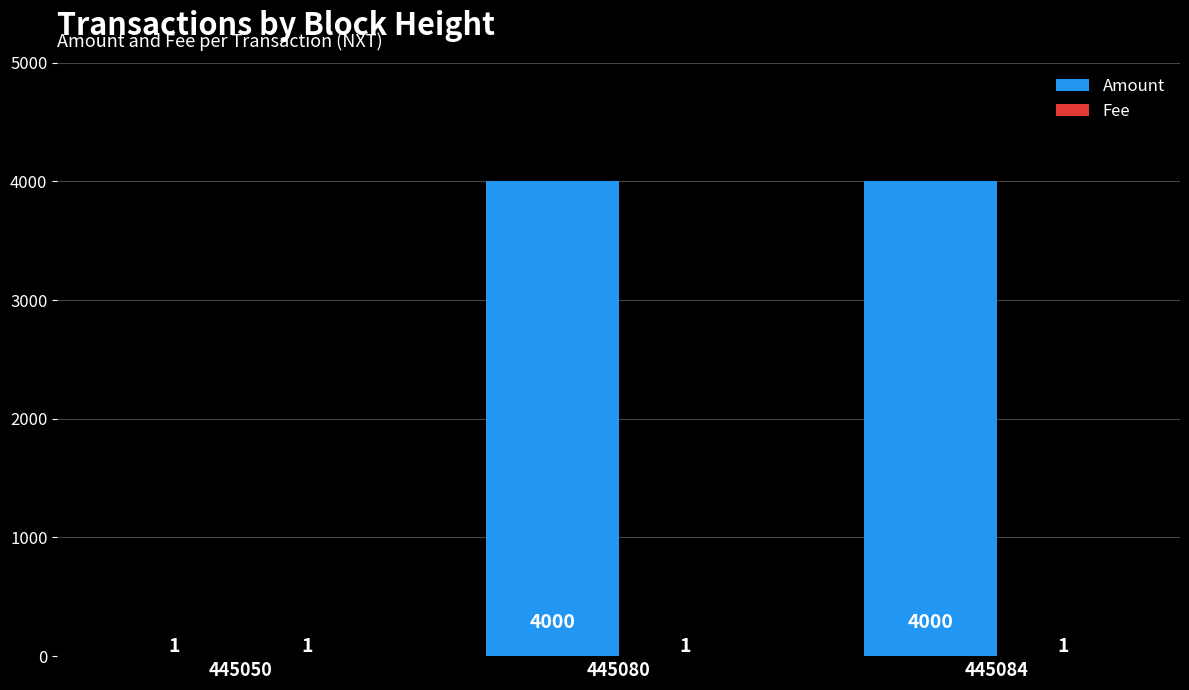

What is the greatest value displayed?

4000